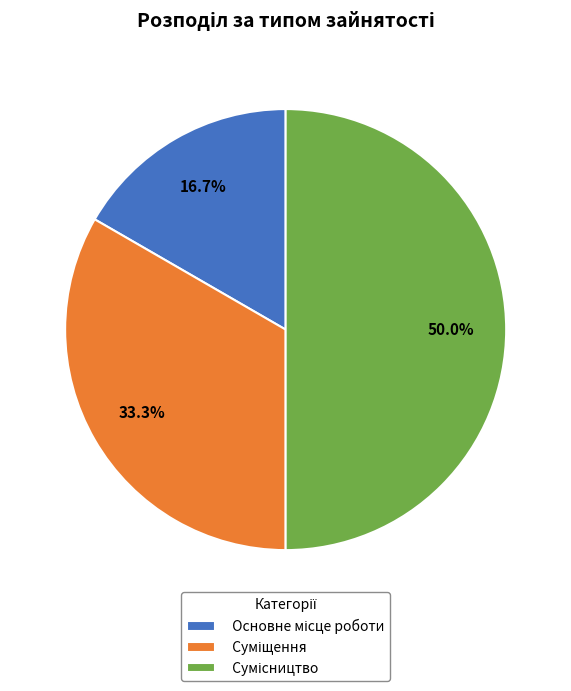

What is the largest slice in the pie chart?

Сумісництво